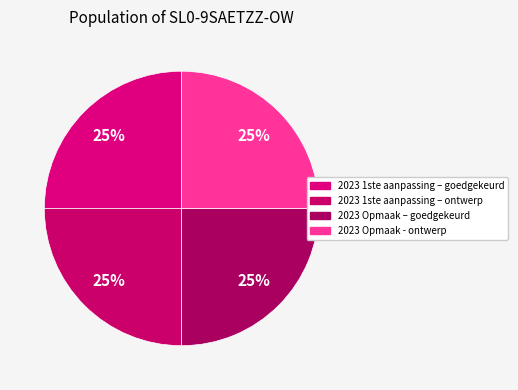

Is there a majority slice in this chart?

No